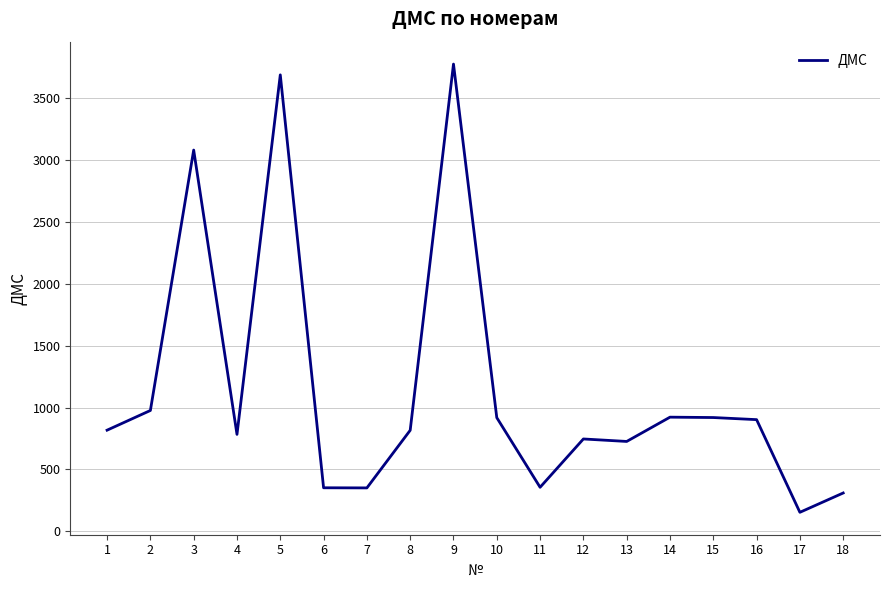

What is the change in value from 1 to 16?

+85